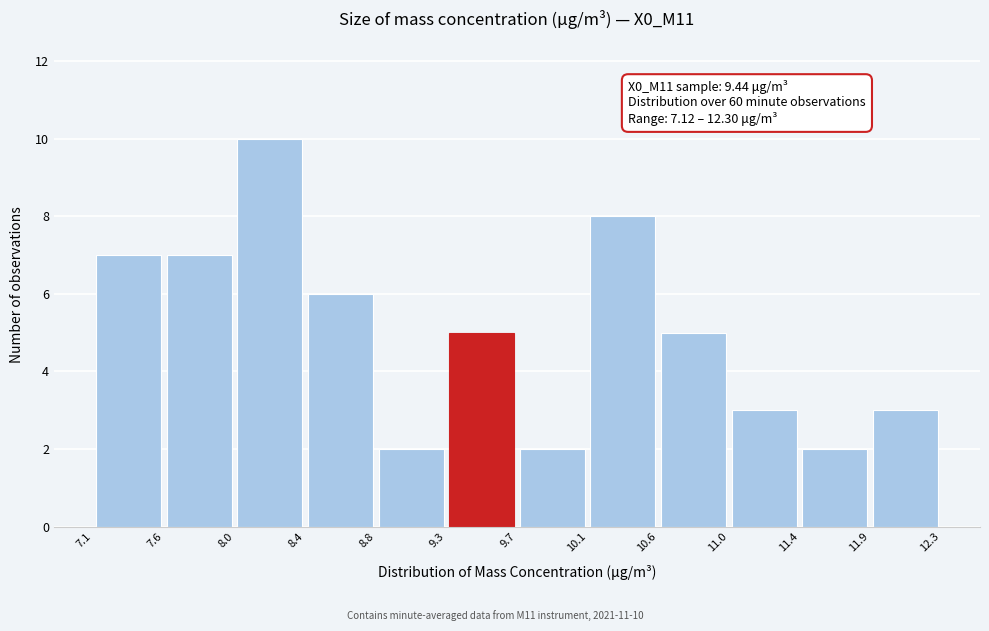

Which range on the x-axis has the tallest bar?

8.0 to 8.4